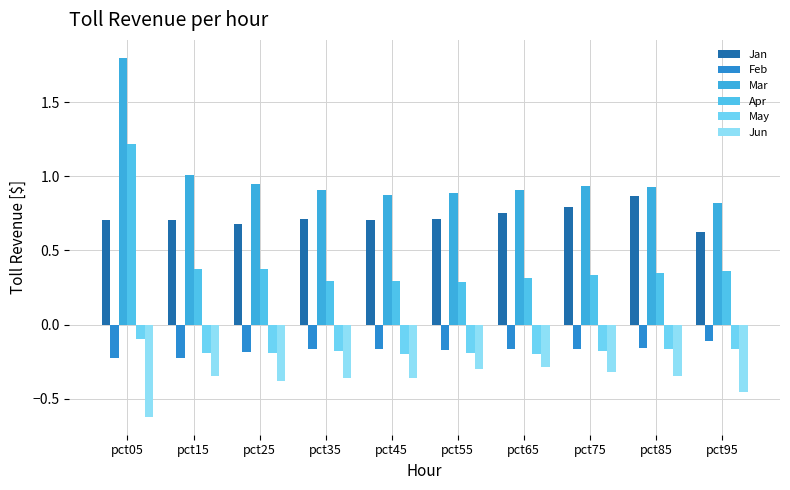

How many series are shown in this chart?

6